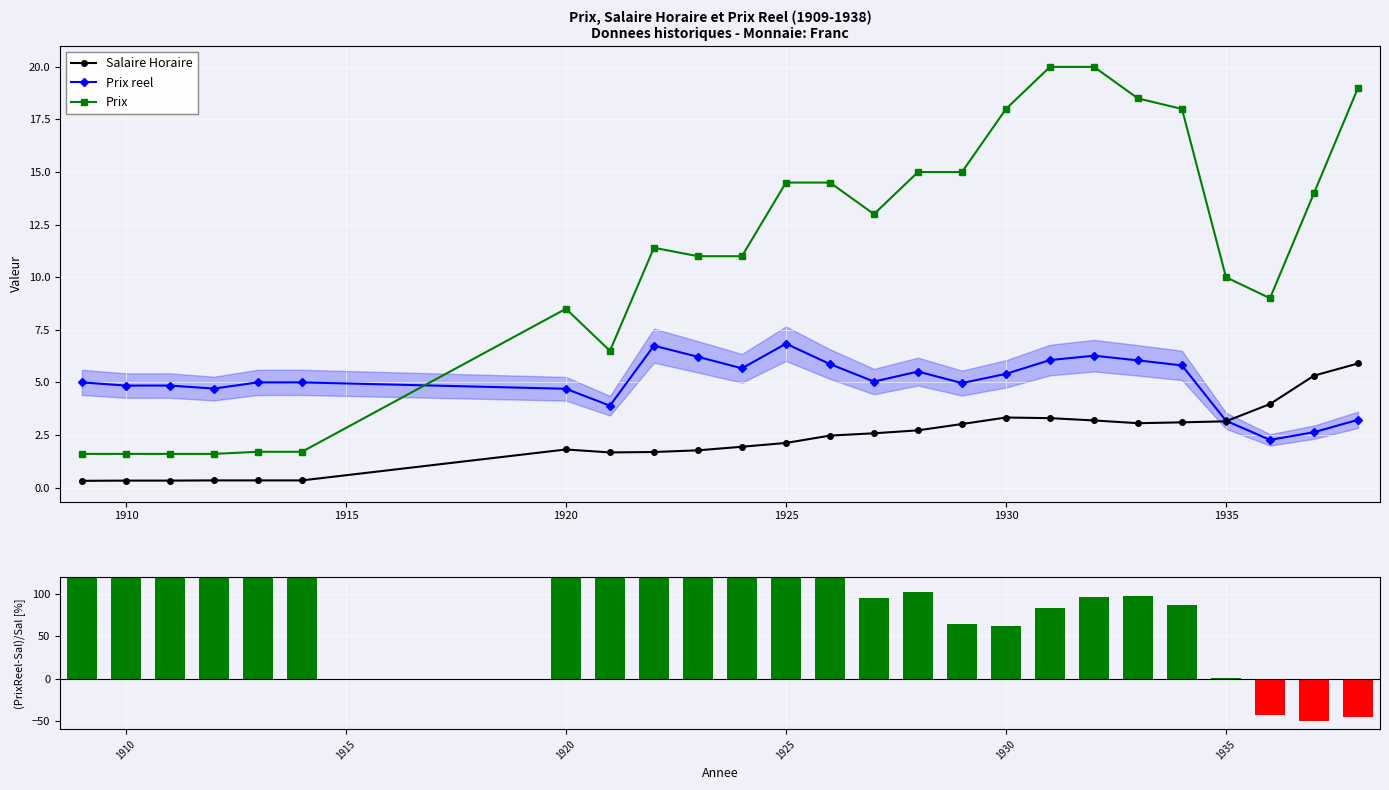

True or false: Salaire Horaire and Prix intersect in this chart.

False